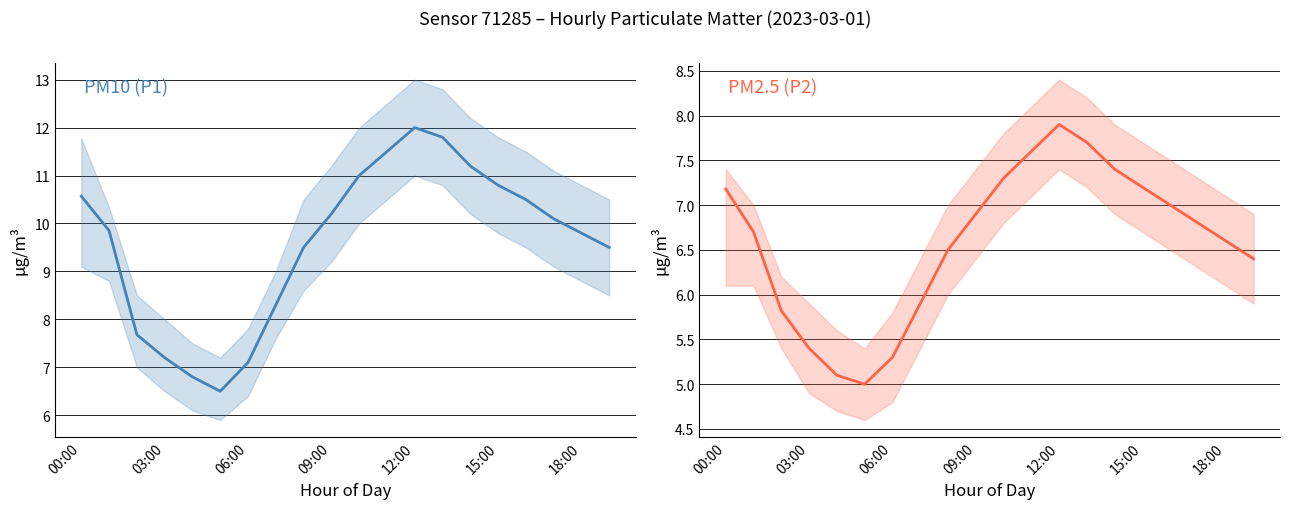

Rank the series by their average value, from lowest to highest.

PM2.5 (P2), PM10 (P1)